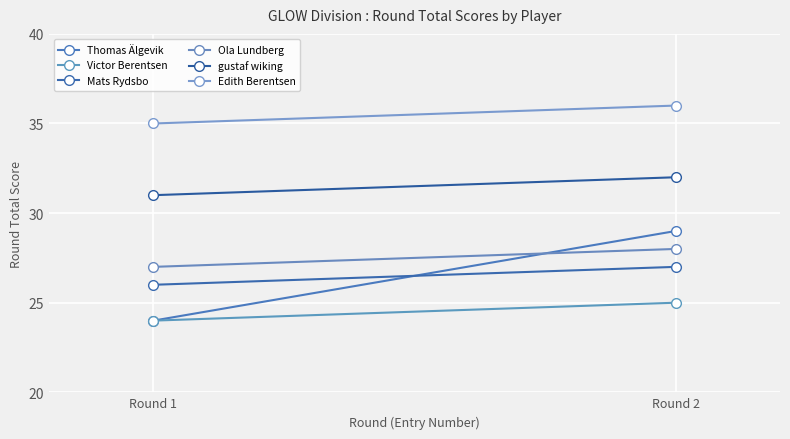

How many gustaf wiking values are between 31 and 32?

2